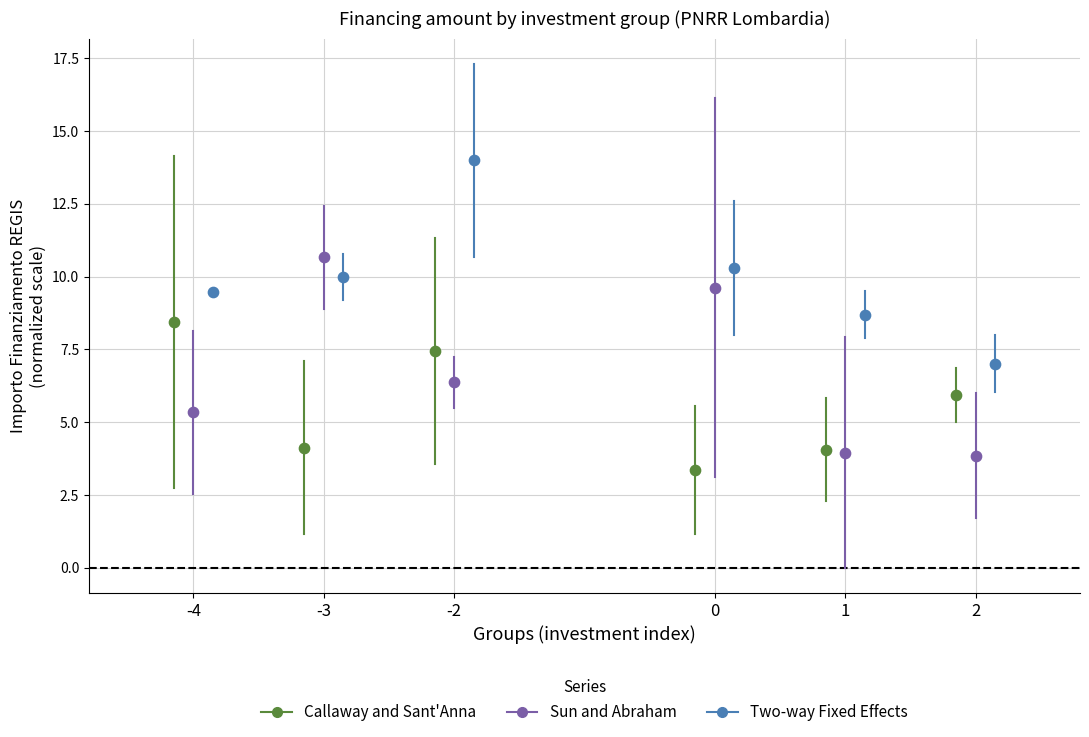

What are all the series names shown in the legend?

Callaway and Sant'Anna, Sun and Abraham, Two-way Fixed Effects